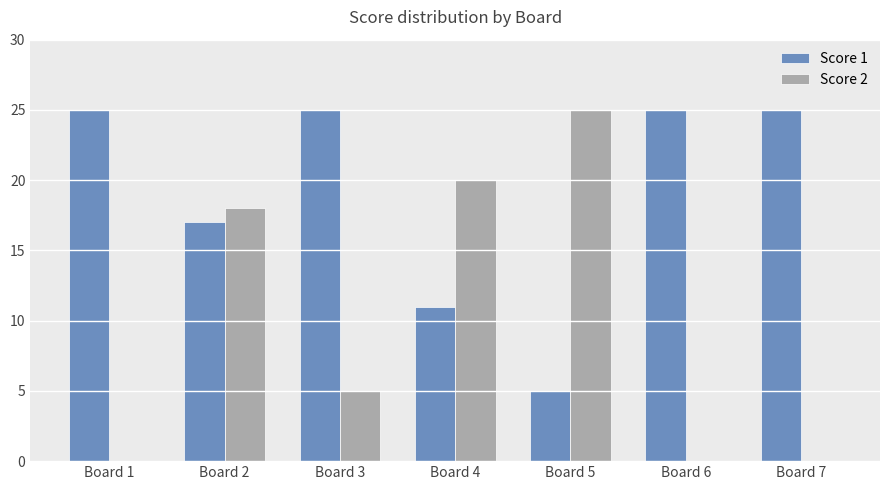

Which series has the largest total across all categories?

Score 1